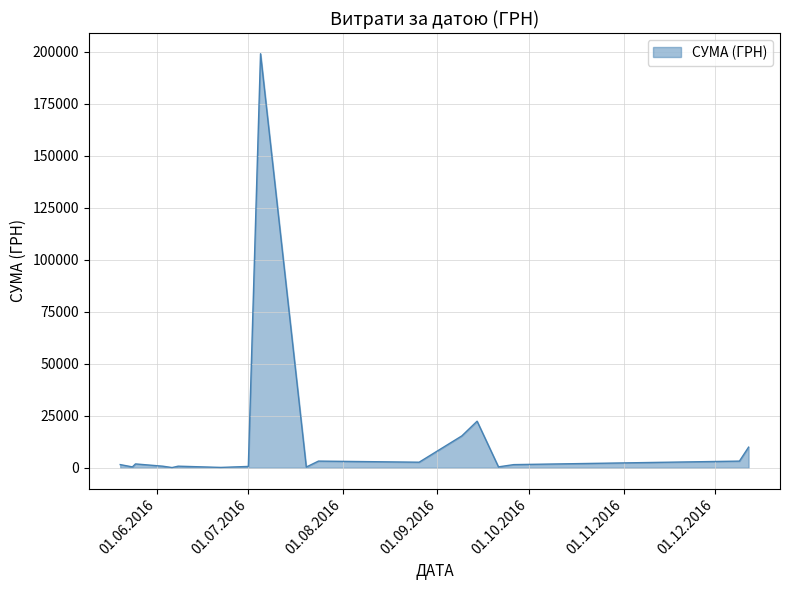

What is the difference between the maximum and minimum values?

198880.0